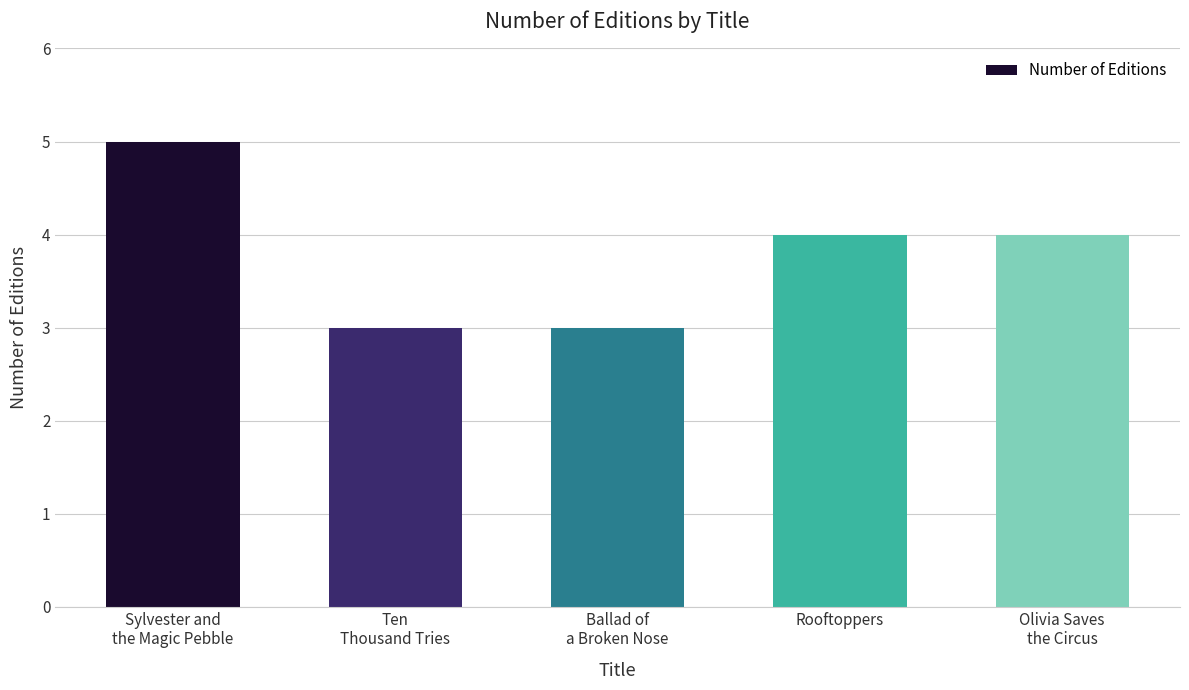

How many distinct data groups are displayed?

1